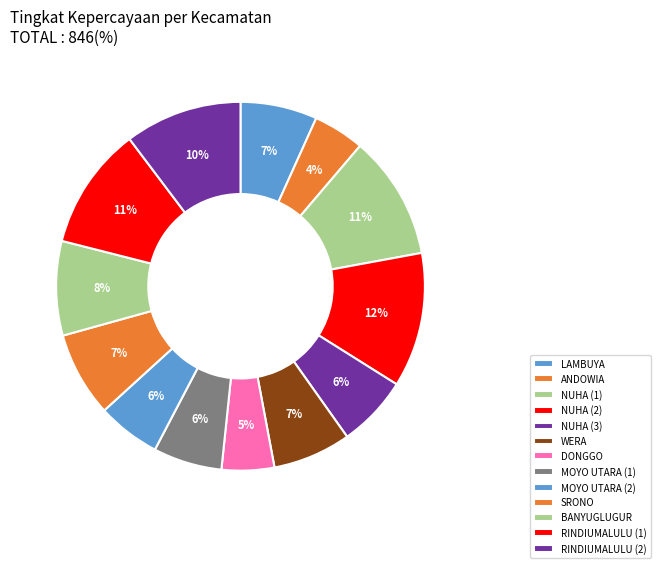

Combined, do WERA and RINDIUMALULU (1) account for over 50%?

No